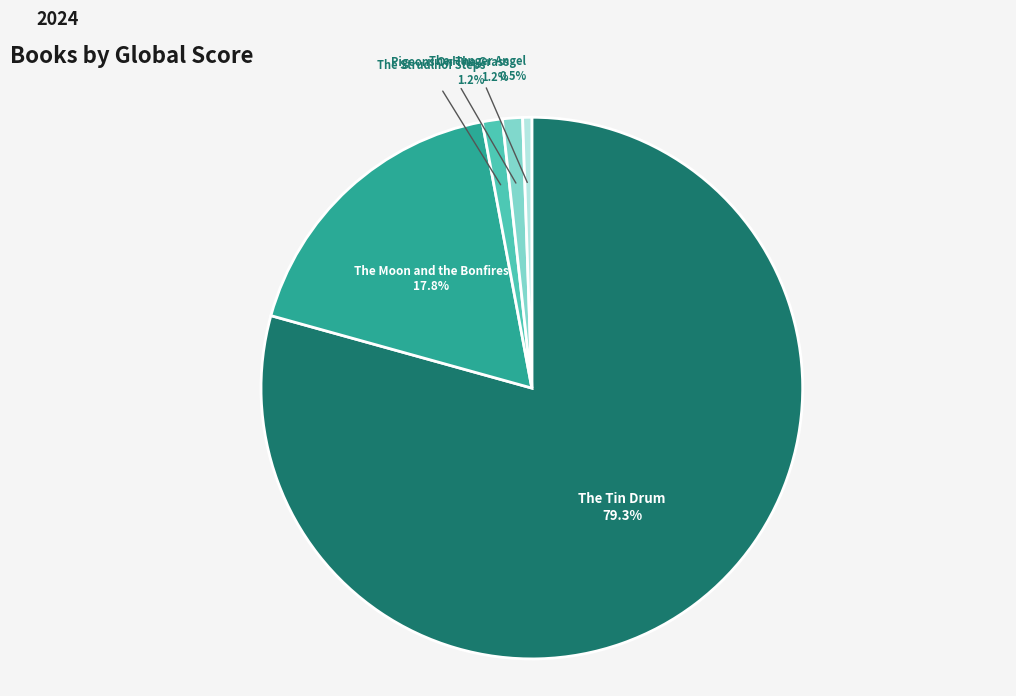

Is there a majority slice in this chart?

Yes